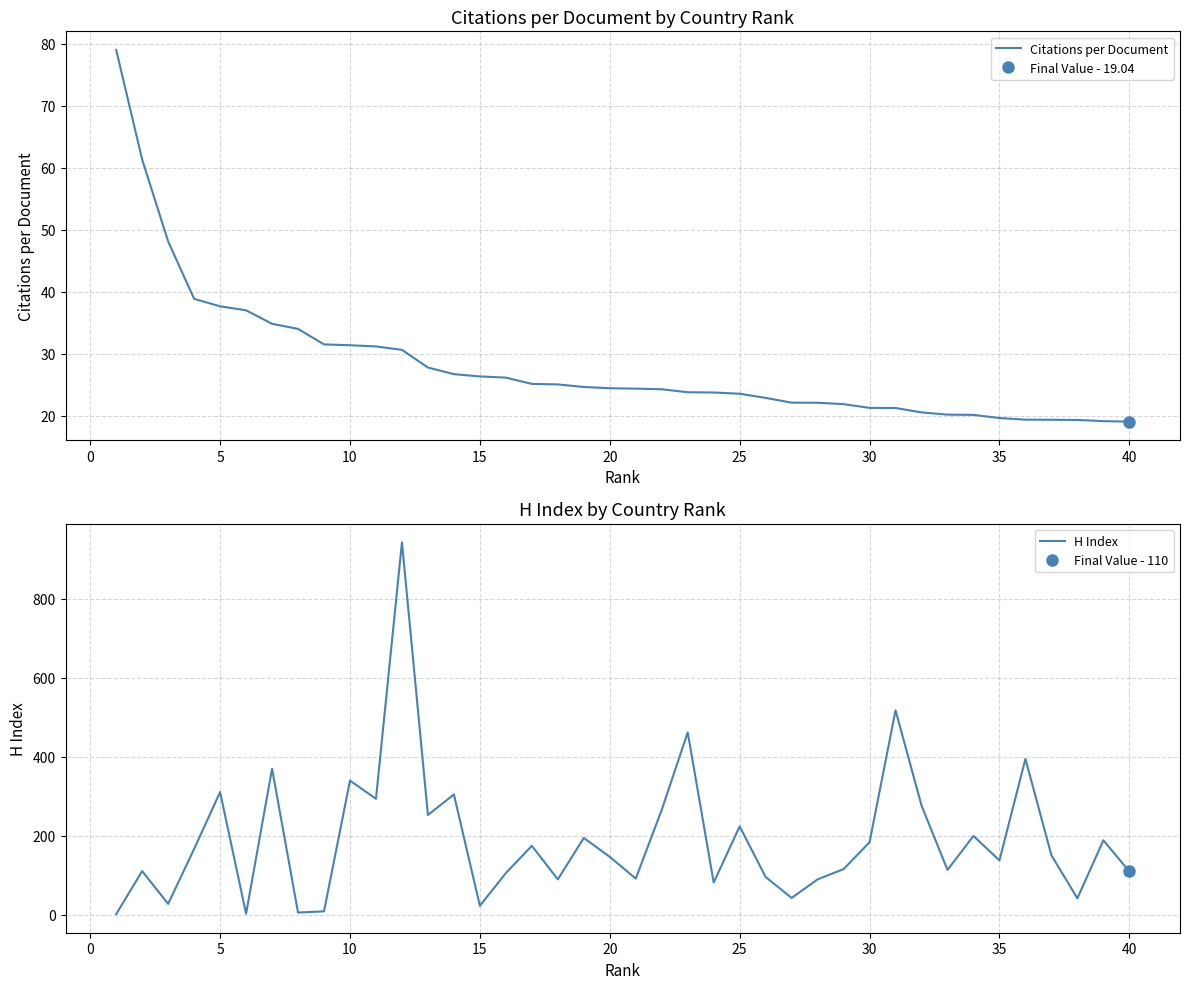

What is the difference between the maximum and minimum values in the Citations per Document series?

60.0